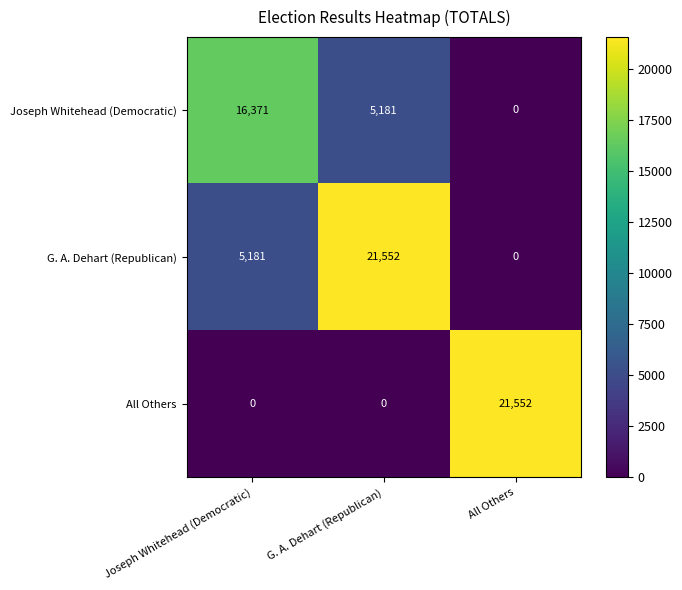

The All Others series shows 13135 at All Others. True or false?

False